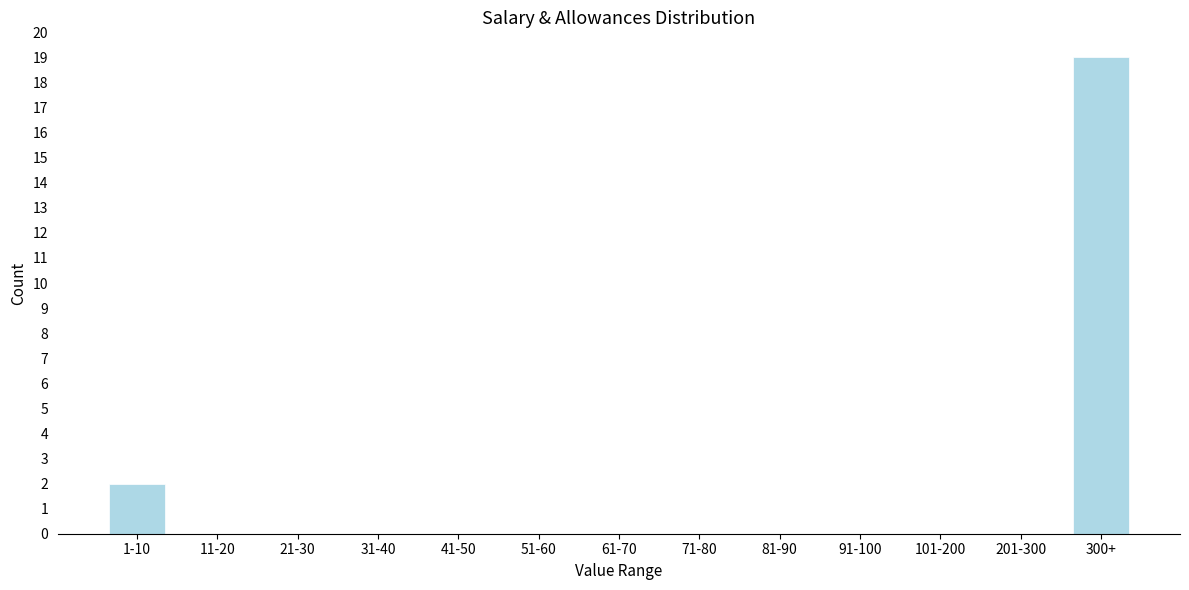

Reading right to left, extract all data points from this chart.

300+=19	201-300=0	101-200=0	91-100=0	81-90=0	71-80=0	61-70=0	51-60=0	41-50=0	31-40=0	21-30=0	11-20=0	1-10=2